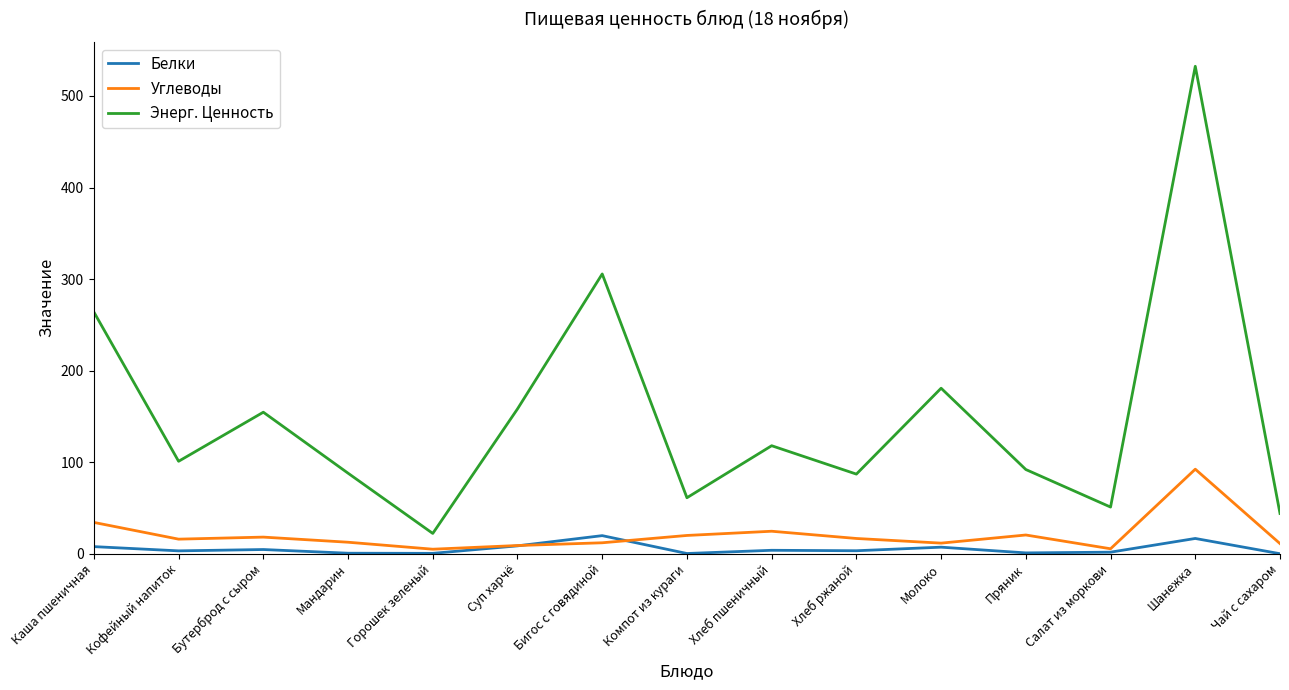

True or false: Углеводы and Энерг. Ценность cross at least once.

False